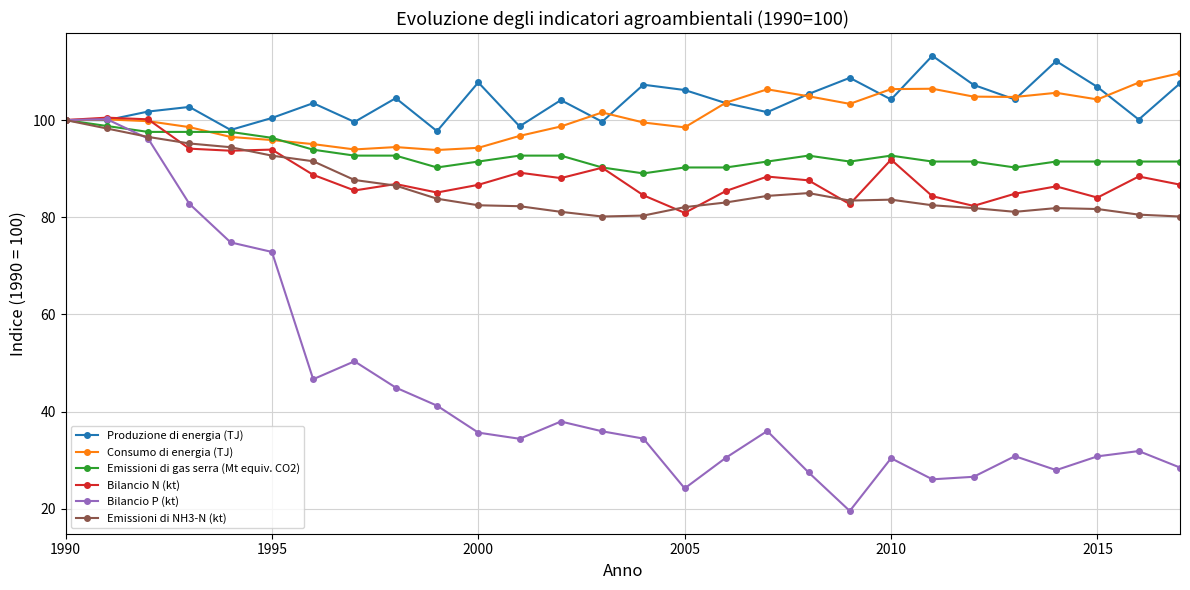

At how many categories does at least one series exceed 53?

28